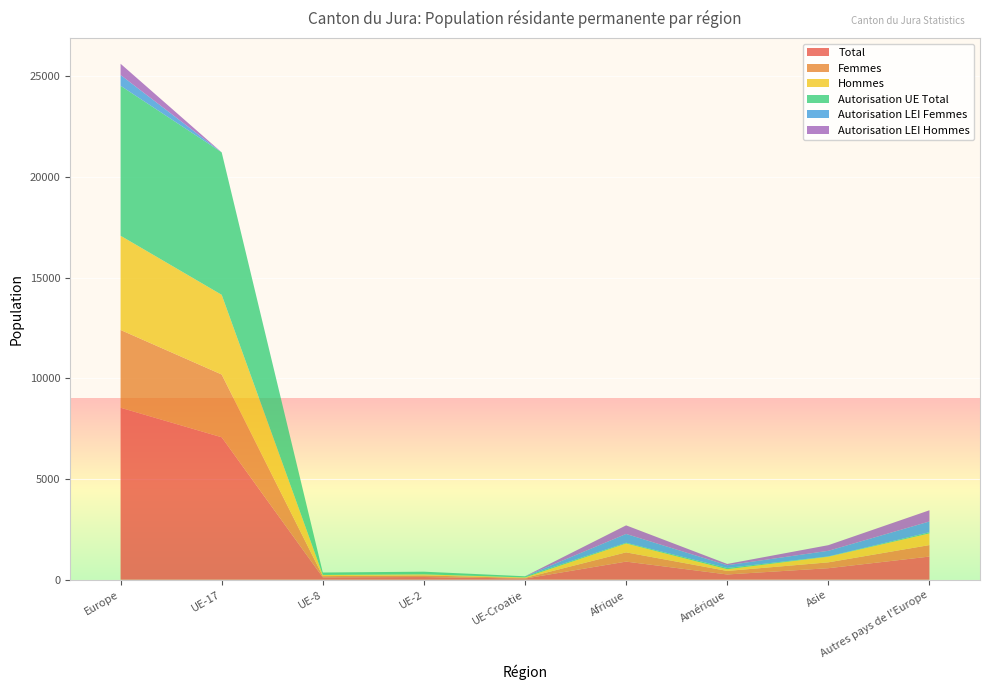

Reading left to right, what are all the values shown in this chart?

Total: Europe=8543	UE-17=7076	UE-8=119	UE-2=133	UE-Croatie=57	Afrique=900	Amérique=261	Asie=572	Autres pays de l'Europe=1150
Femmes: Europe=3863	UE-17=3117	UE-8=59	UE-2=80	UE-Croatie=31	Afrique=459	Amérique=175	Asie=291	Autres pays de l'Europe=571
Hommes: Europe=4680	UE-17=3959	UE-8=60	UE-2=53	UE-Croatie=26	Afrique=441	Amérique=86	Asie=281	Autres pays de l'Europe=579
Autorisation UE Total: Europe=7450	UE-17=7076	UE-8=119	UE-2=133	UE-Croatie=56	Afrique=36	Amérique=62	Asie=13	Autres pays de l'Europe=58
Autorisation LEI Femmes: Europe=535	UE-17=0	UE-8=0	UE-2=0	UE-Croatie=0	Afrique=438	Amérique=135	Asie=279	Autres pays de l'Europe=535
Autorisation LEI Hommes: Europe=558	UE-17=0	UE-8=0	UE-2=0	UE-Croatie=1	Afrique=426	Amérique=64	Asie=280	Autres pays de l'Europe=557